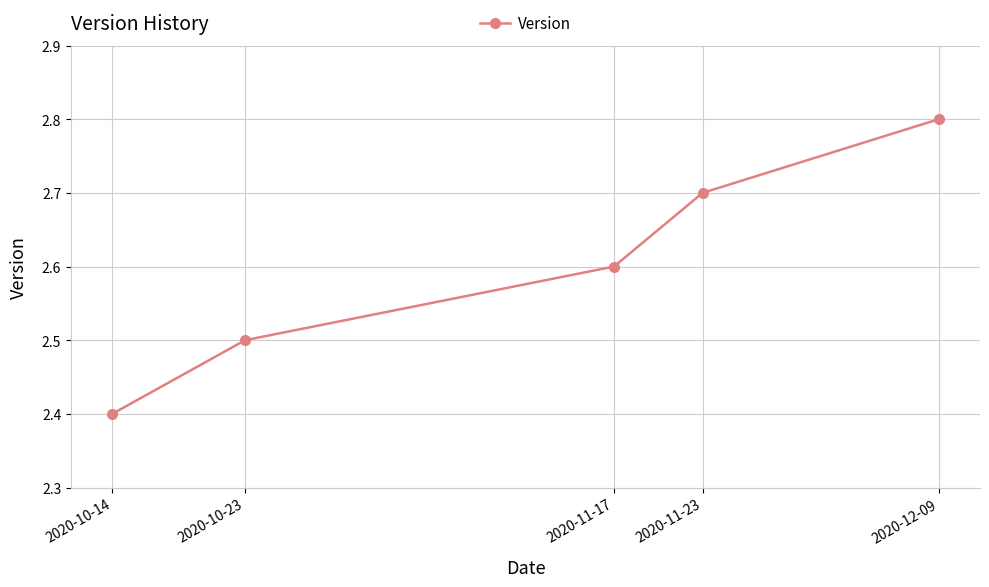

Rank the categories by value from lowest to highest.

2020-10-14, 2020-10-23, 2020-11-17, 2020-11-23, 2020-12-09